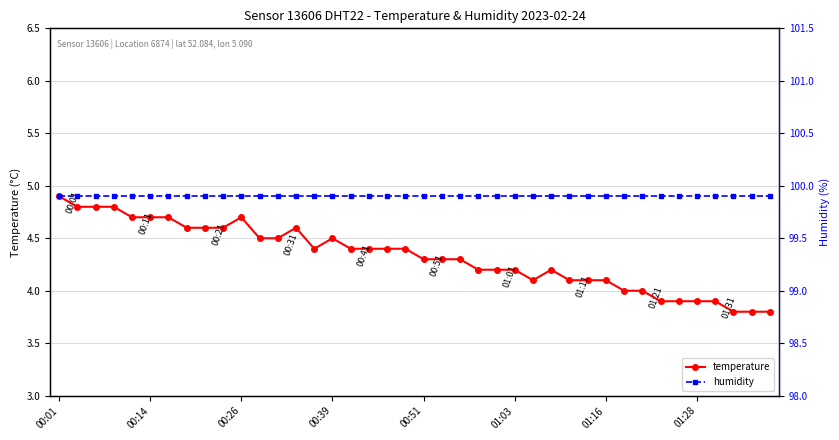

What are all the series names shown in the legend?

temperature, humidity